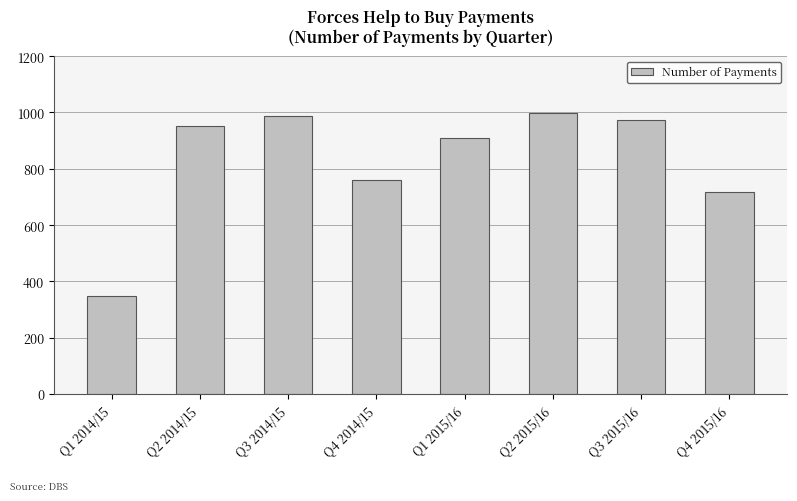

The chart shows a value of 759 at Q4 2014/15. True or false?

True